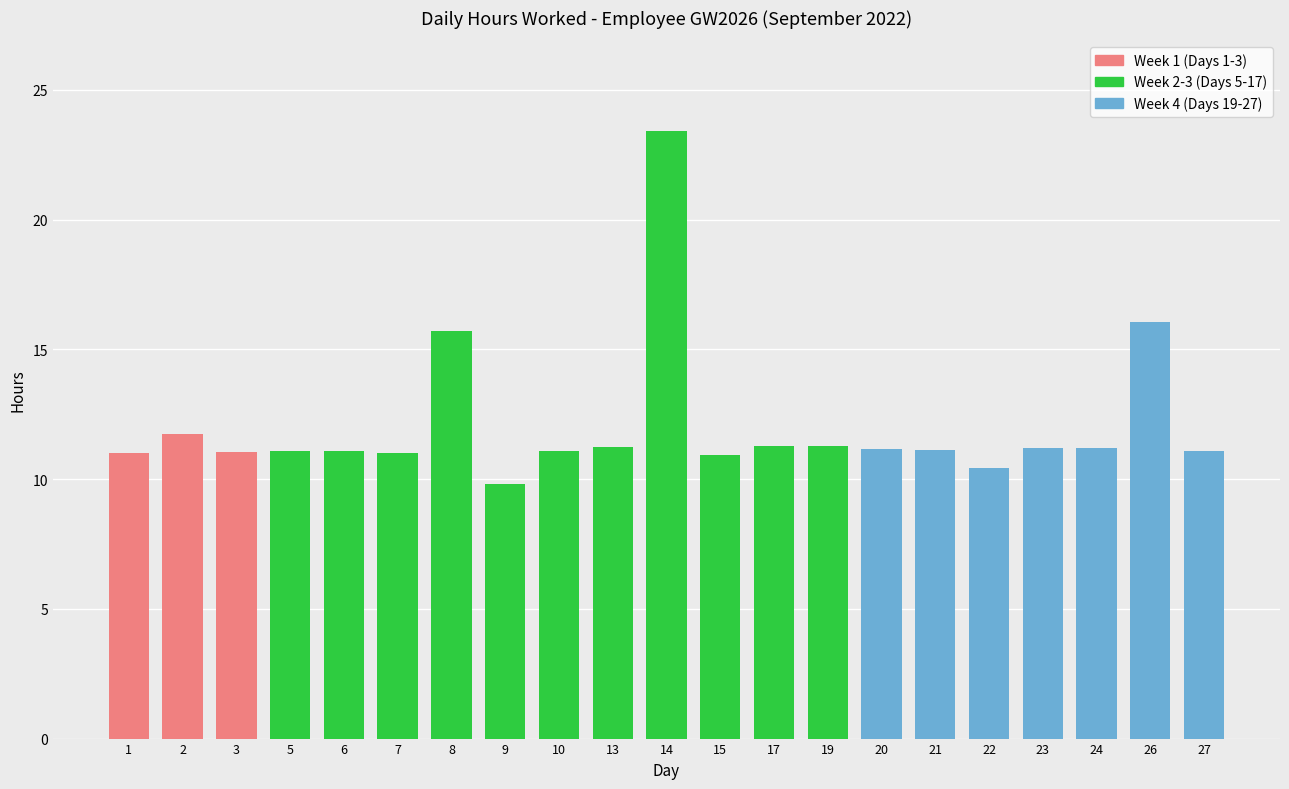

What is the difference between the values at 27 and 14?

12.3